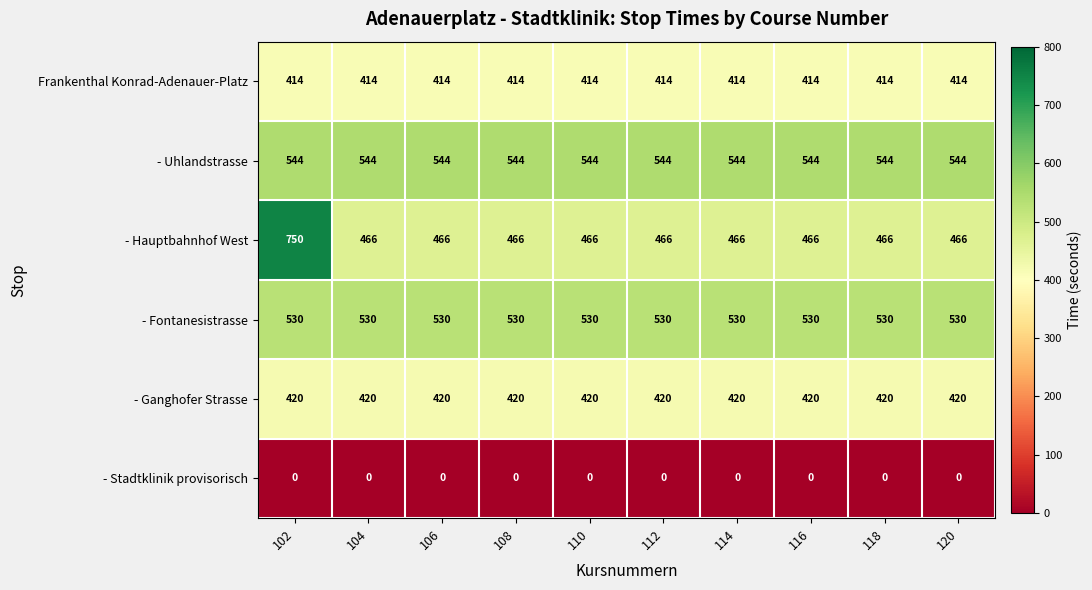

What is the difference between the highest and lowest values at 120?

544